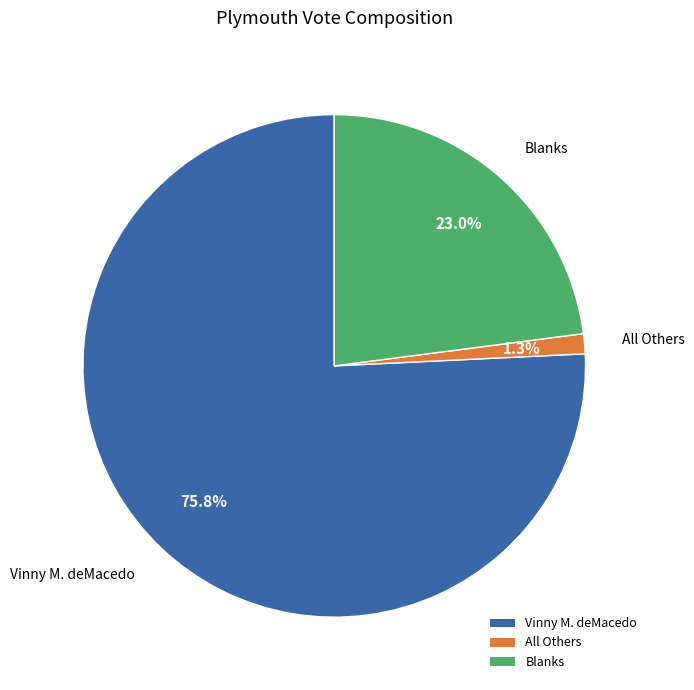

Count the number of slices in the pie.

3